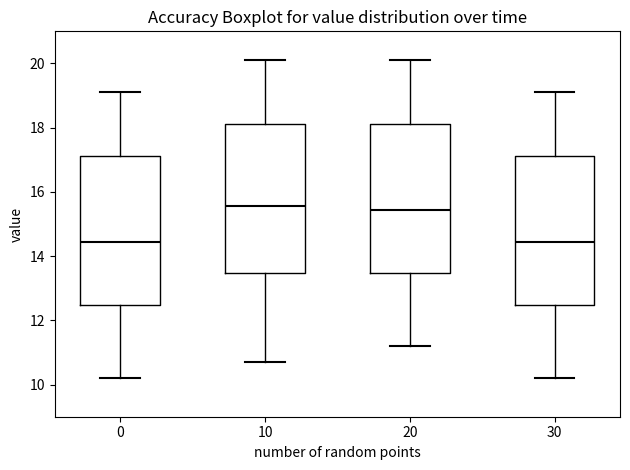

Reading left to right, transcribe this box plot: for each box, give where its median line is, the range the box spans, and where its two whiskers end, as read against the y-axis. The values are not printed on the chart, so give them approximately, as read against the axis.

0: median 14.4, box 12.4 to 17.2, whiskers 10.2 to 19.2
10: median 15.6, box 13.4 to 18.2, whiskers 10.8 to 20.2
20: median 15.4, box 13.4 to 18.2, whiskers 11.2 to 20.2
30: median 14.4, box 12.4 to 17.2, whiskers 10.2 to 19.2